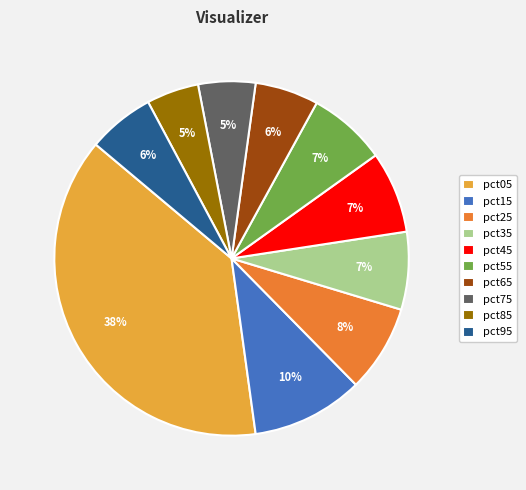

What percentage is the pct45 slice, to the nearest percent?

7%